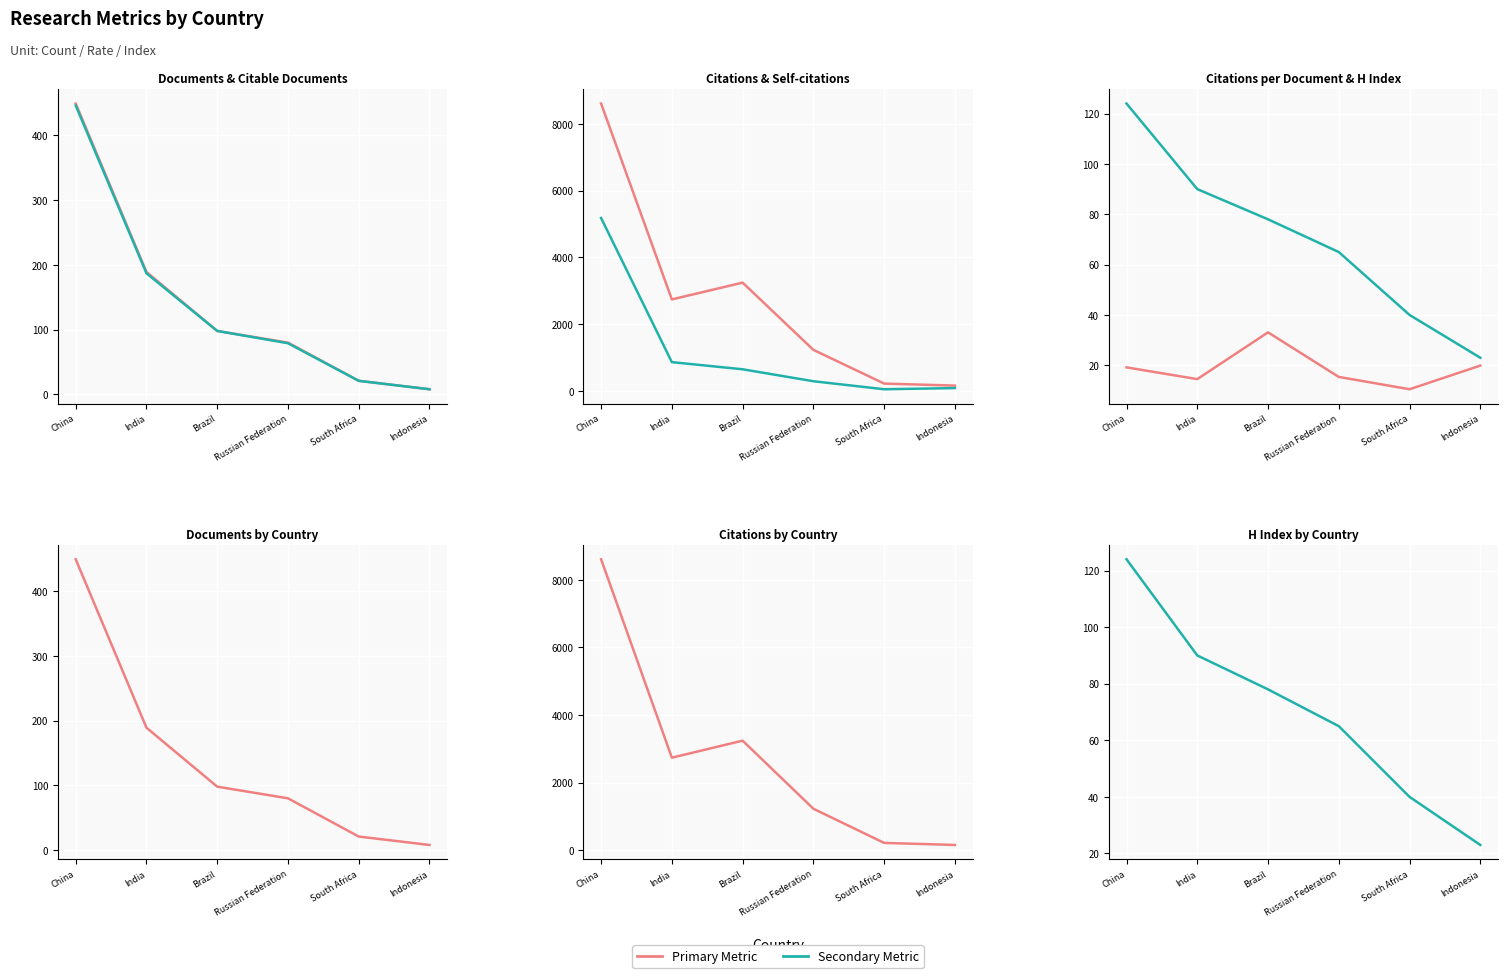

Reading left to right, extract all data points from this chart.

Documents: China=449.0	India=189.0	Brazil=98.0	Russian Federation=80.0	South Africa=21.0	Indonesia=8.0
Citable documents: China=446.0	India=187.0	Brazil=98.0	Russian Federation=79.0	South Africa=21.0	Indonesia=8.0
Citations: China=8607.0	India=2740.0	Brazil=3243.0	Russian Federation=1230.0	South Africa=220.0	Indonesia=159.0
Self-citations: China=5179.0	India=862.0	Brazil=648.0	Russian Federation=290.0	South Africa=50.0	Indonesia=85.0
Citations per document: China=19.2	India=14.5	Brazil=33.1	Russian Federation=15.4	South Africa=10.5	Indonesia=19.9
H index: China=124.0	India=90.0	Brazil=78.0	Russian Federation=65.0	South Africa=40.0	Indonesia=23.0